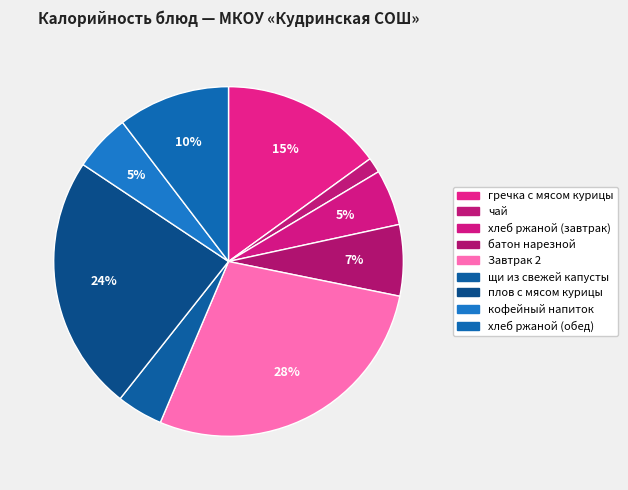

Which category has the smallest portion of the pie?

чай